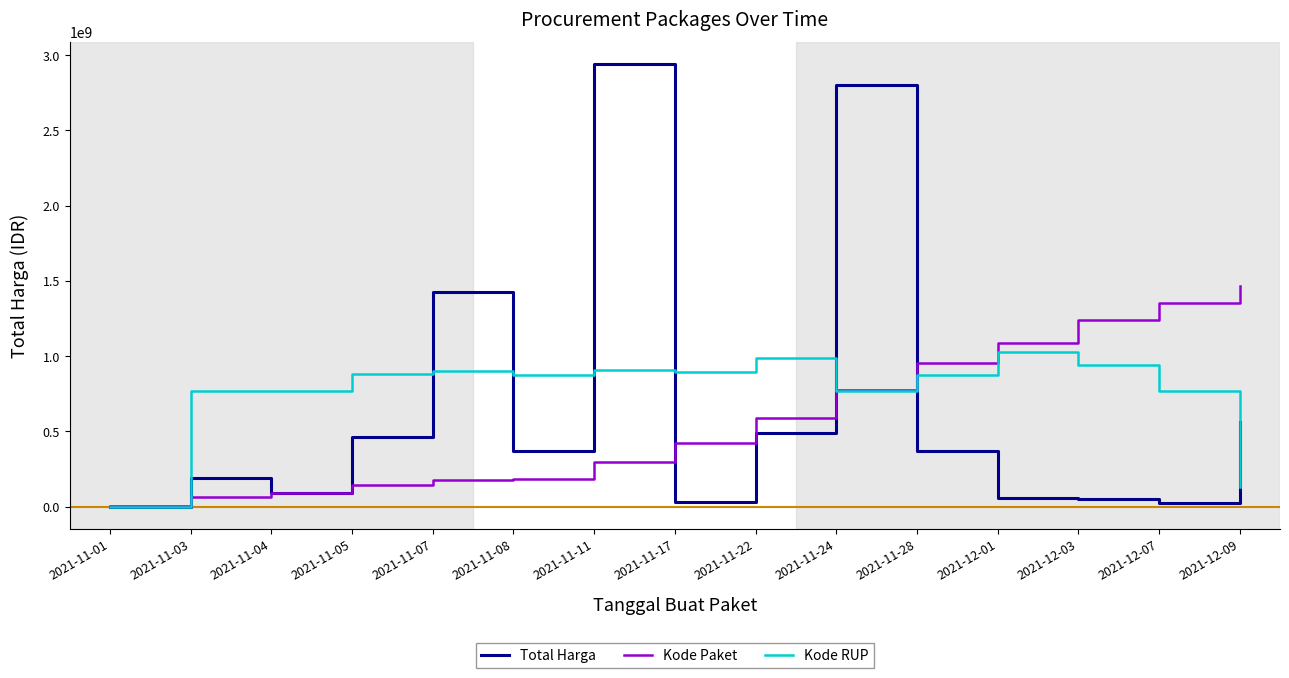

Count the number of categories in the chart.

15